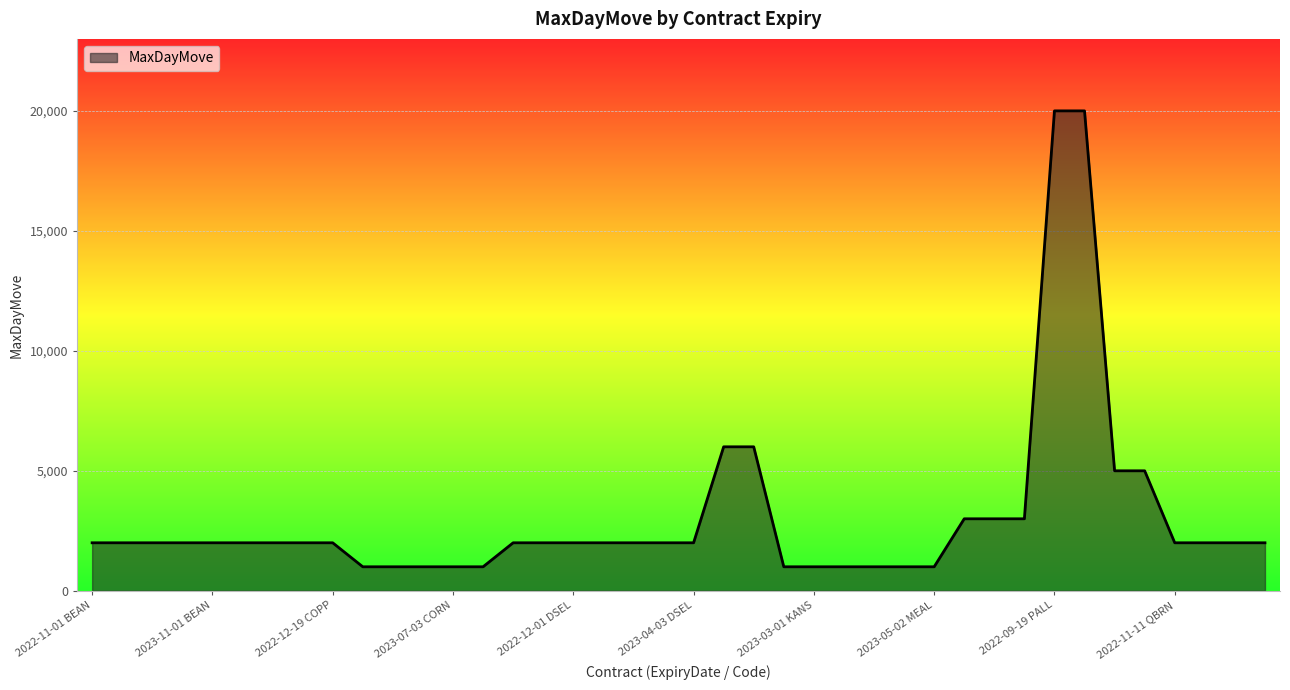

What is the difference between the maximum and second lowest values?

19000